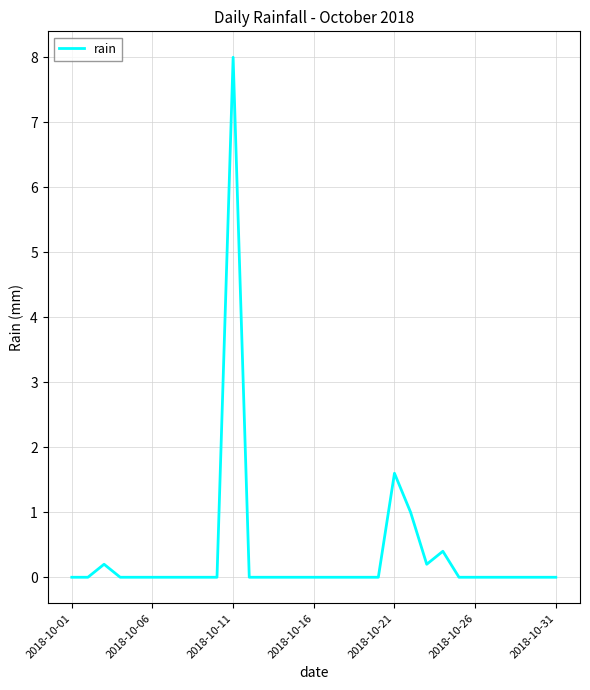

What is the greatest value displayed?

8.0